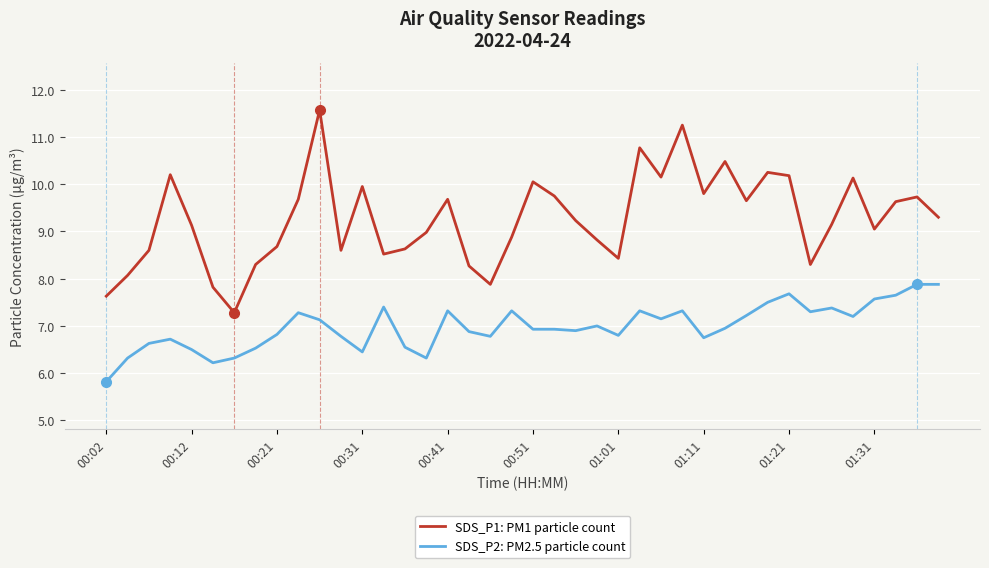

What is the minimum value shown in the chart?

5.8